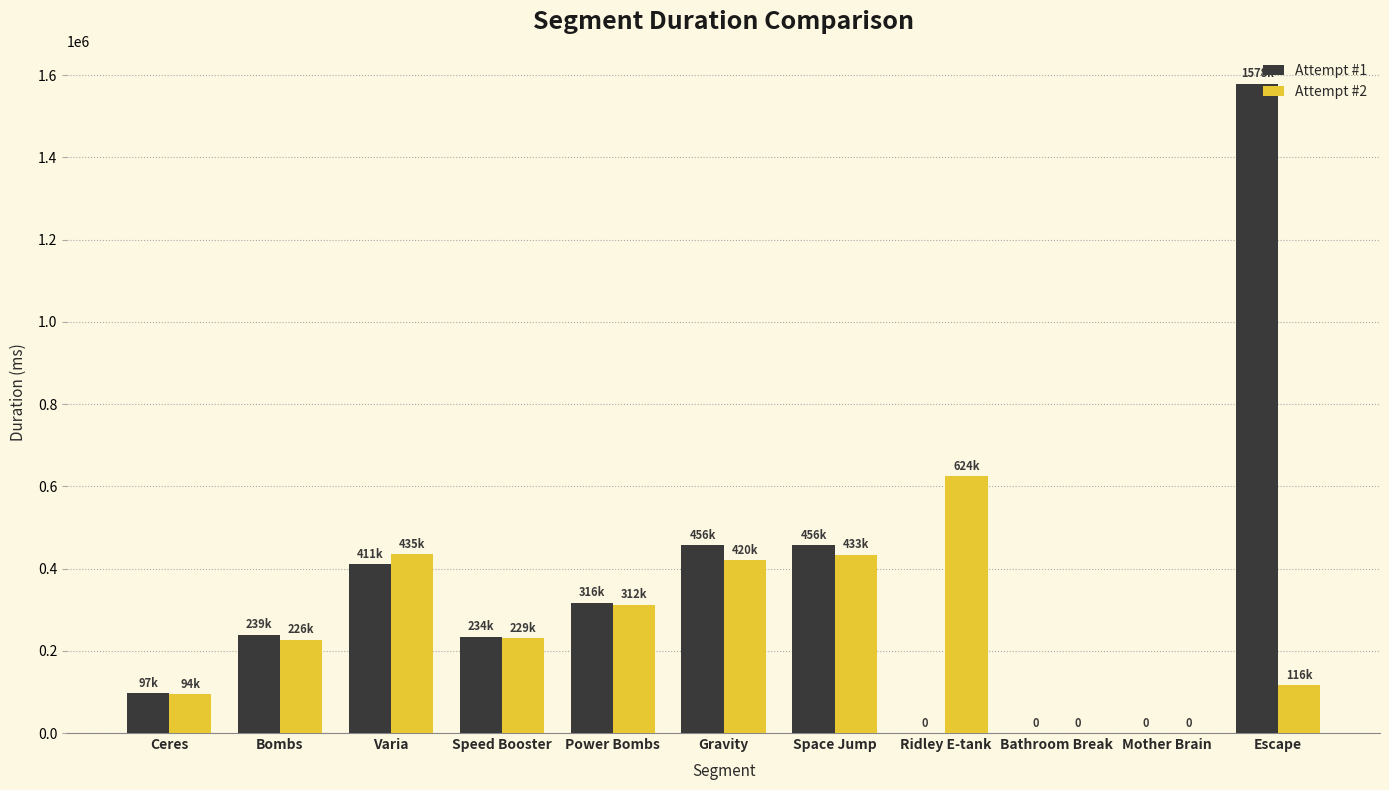

Are the bars horizontal?

No